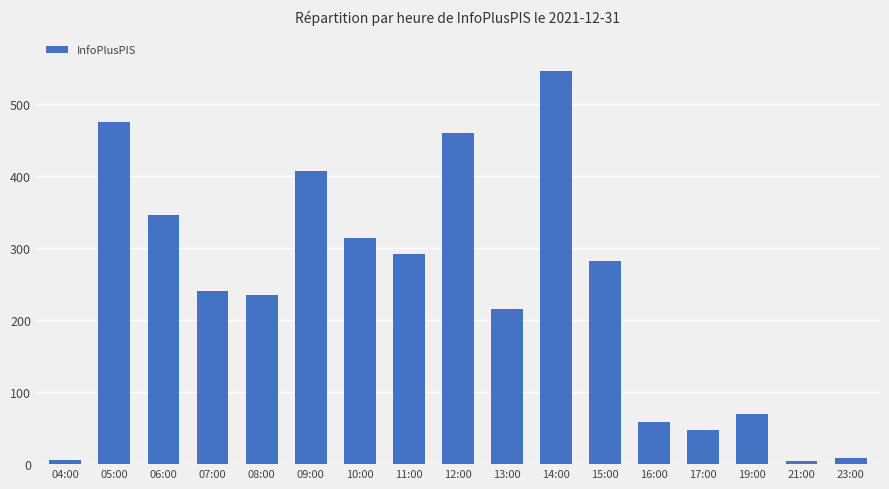

What is the maximum value shown in the chart?

546